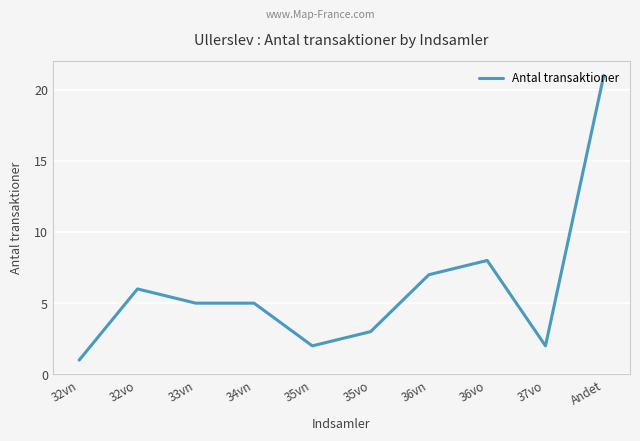

What position from the left is 35vn?

5